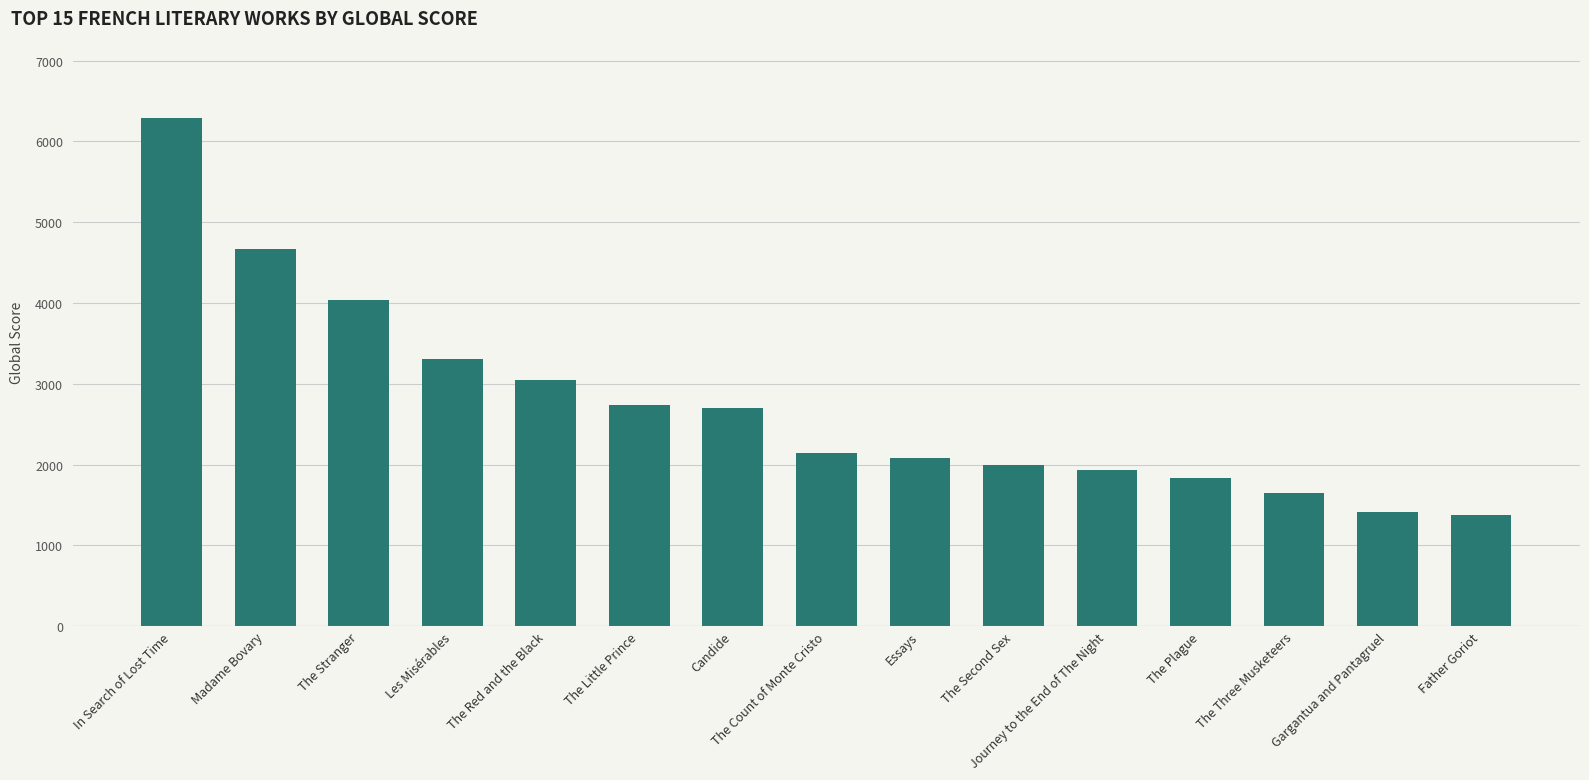

What is the difference between the values at Gargantua and Pantagruel and Les Misérables?

1890